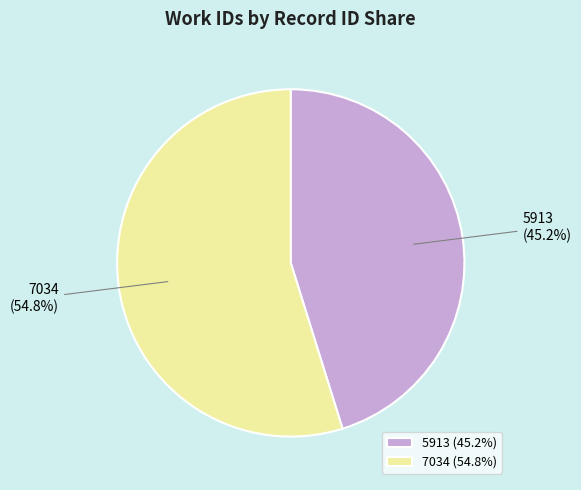

How many slices are in this pie chart?

2